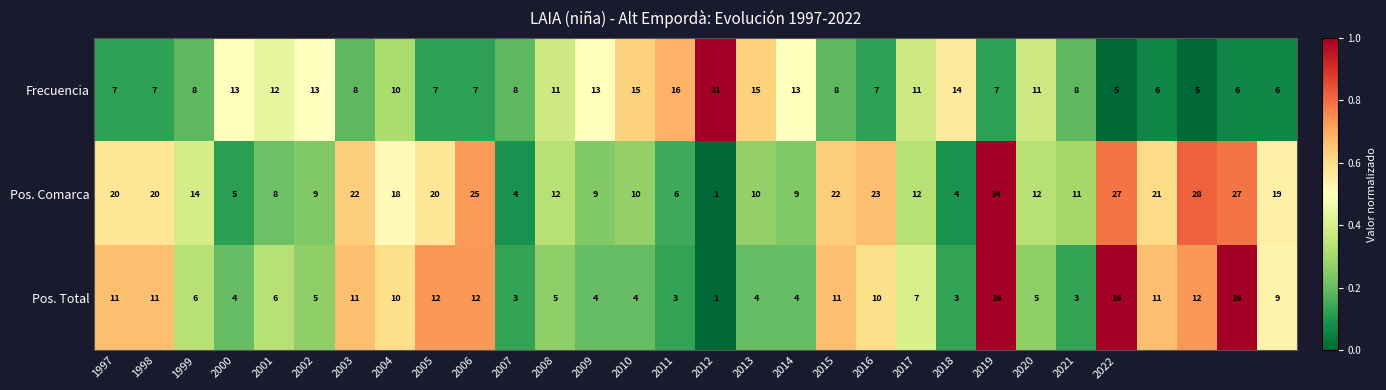

How many data points in Pos. Comarca are less than 14?

15